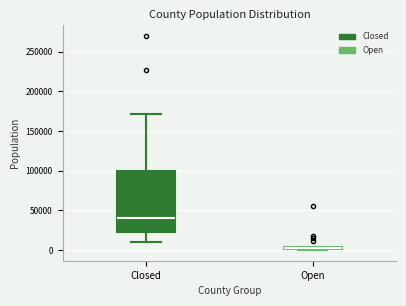

Where does the upper whisker of the box for Closed end on the y-axis? The values are not printed on the chart, so give them approximately, as read against the axis.

170000